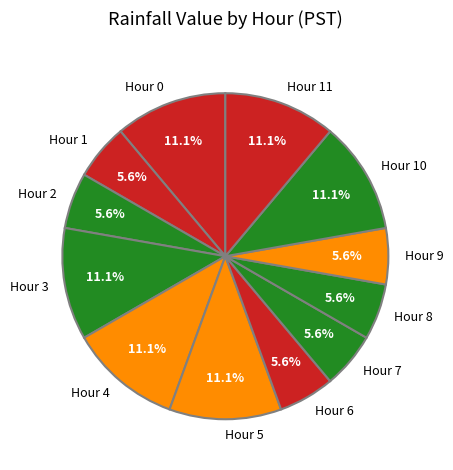

Is the sum of Hour 7 and Hour 4 greater than half?

No